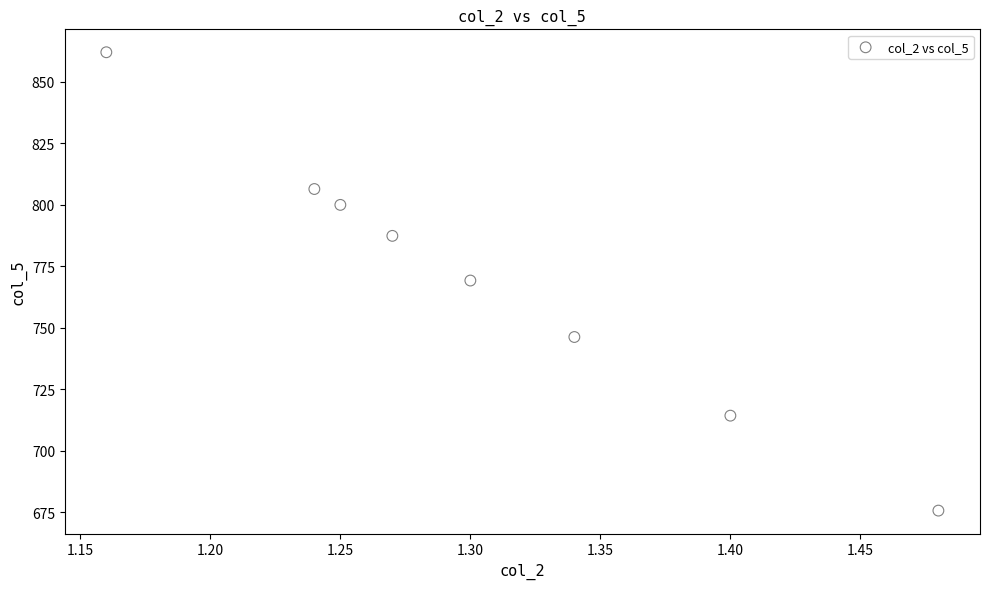

What is the range of Y values (max minus min)?

186.4